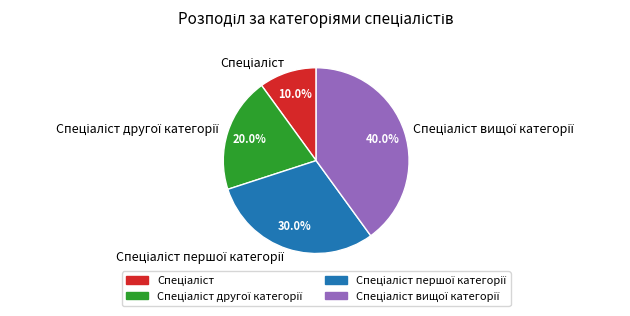

Count the number of slices in the pie.

4